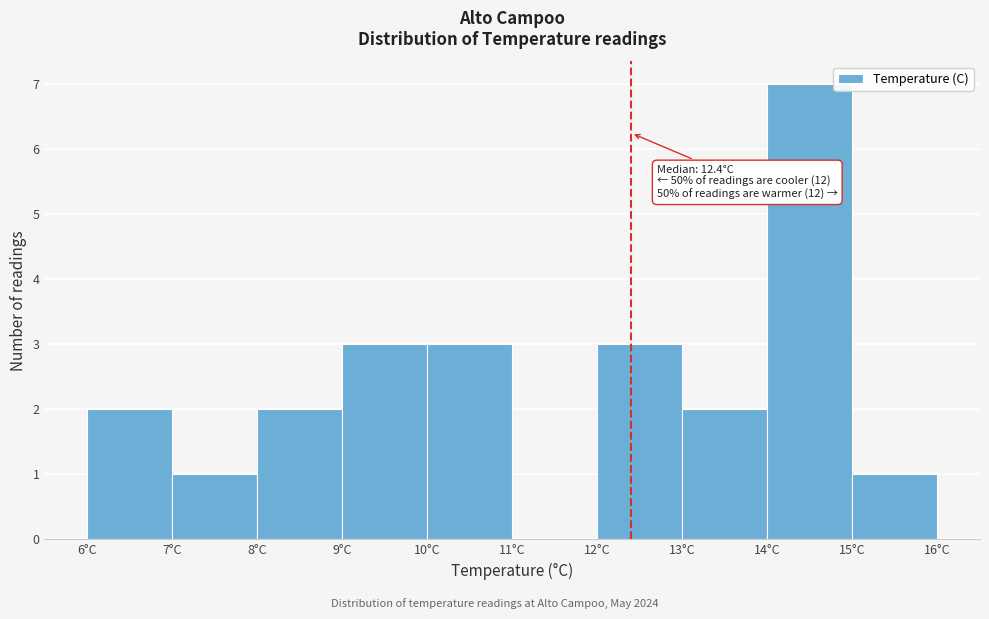

Over which range of the x-axis is the bar tallest?

14 to 15